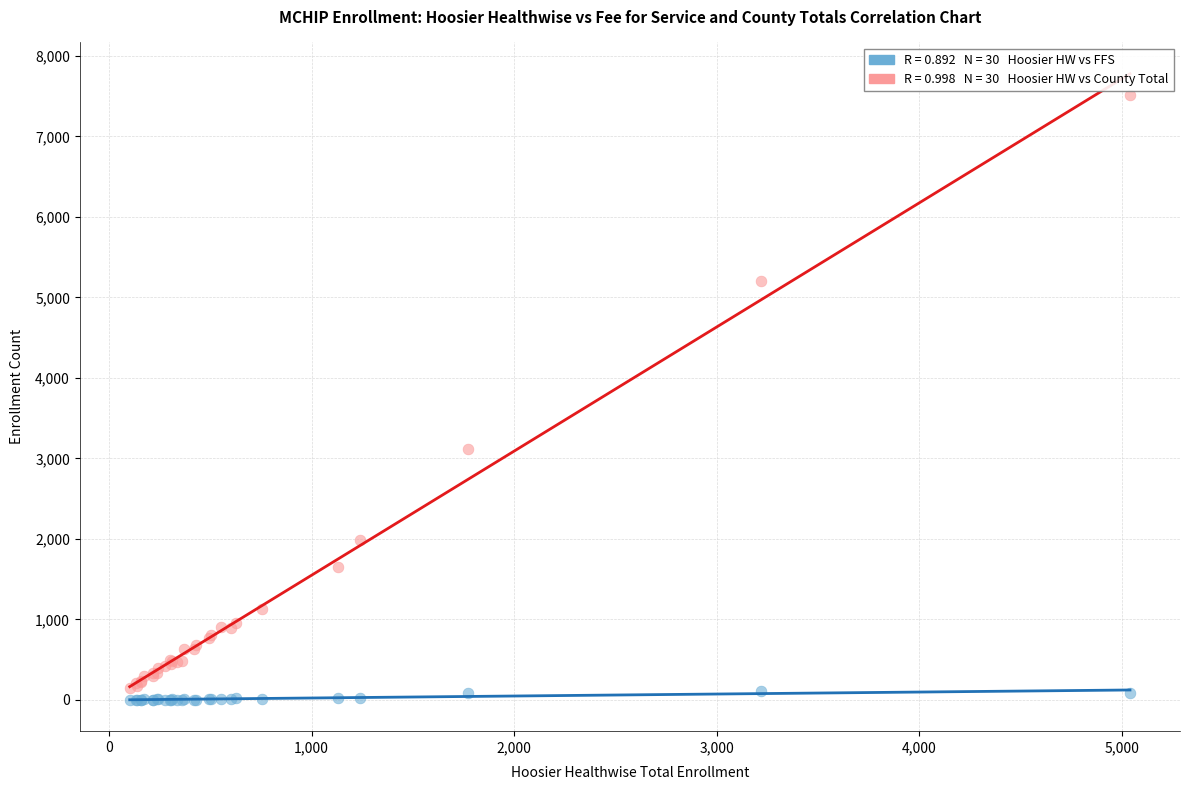

Across all series, what Y value is closest to 3760?

3111